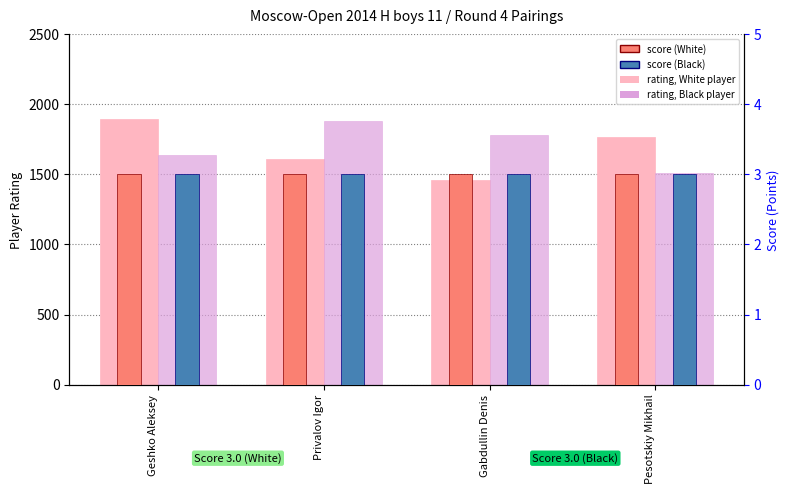

Where is Score (White) nearest to the value 3?

Geshko Aleksey